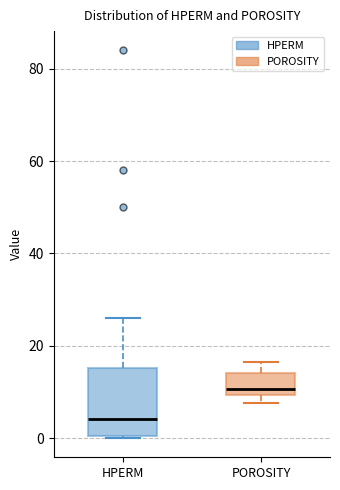

Reading left to right, transcribe this box plot: for each box, give where its median line is, the range the box spans, and where its two whiskers end, as read against the y-axis. The values are not printed on the chart, so give them approximately, as read against the axis.

HPERM: median 4, box 0 to 16, whiskers 0 to 26
POROSITY: median 10 (just above the box's lower edge), box 10 to 14, whiskers 8 to 16